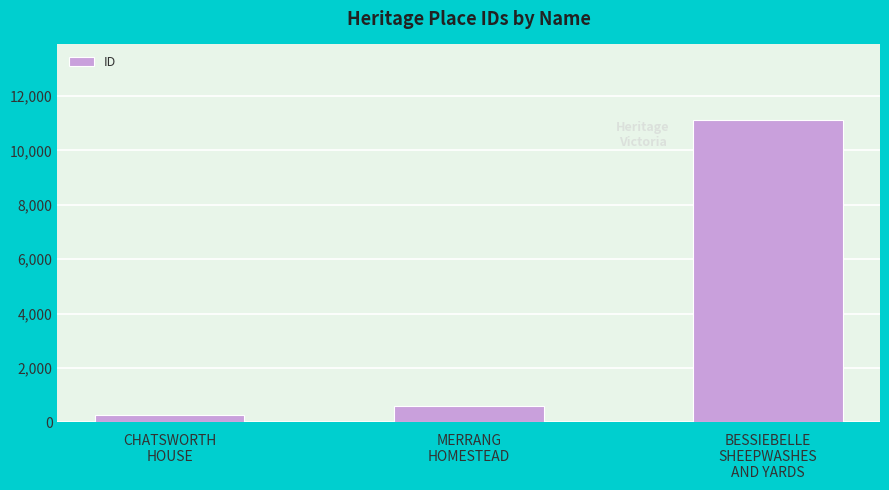

What is the difference between the maximum and second lowest values?

10524